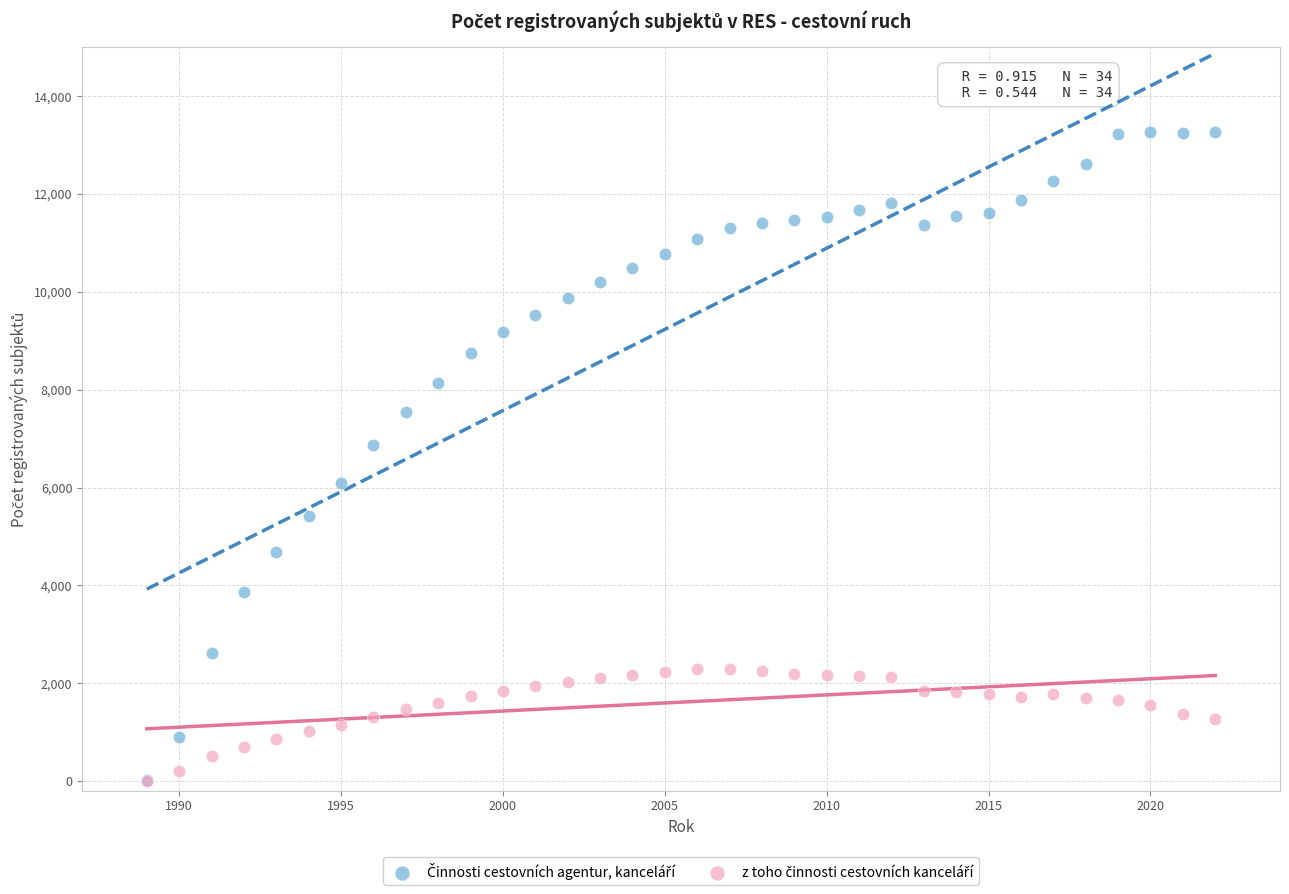

Across all series, what Y value is closest to 6640?

6863